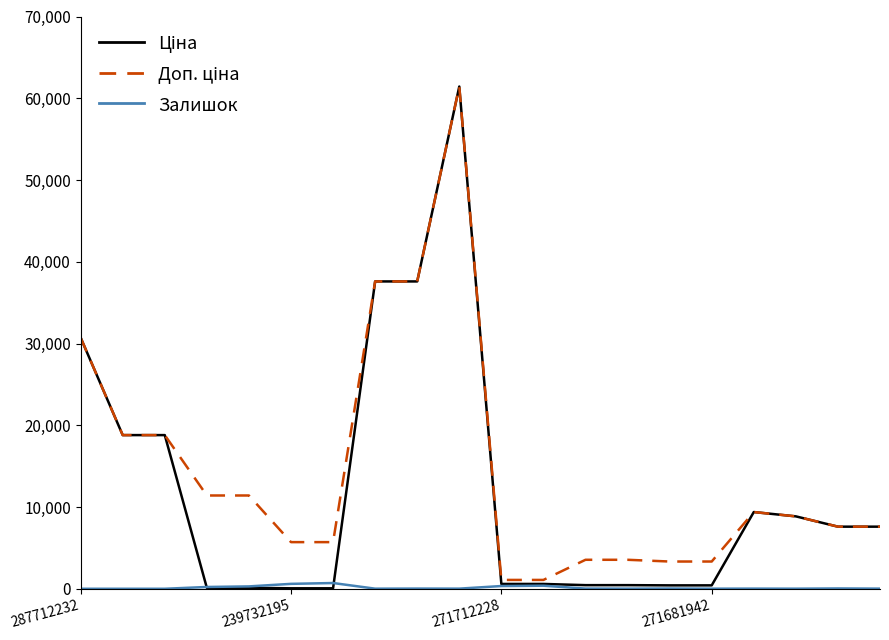

Is this an area chart (filled region under the line)?

No